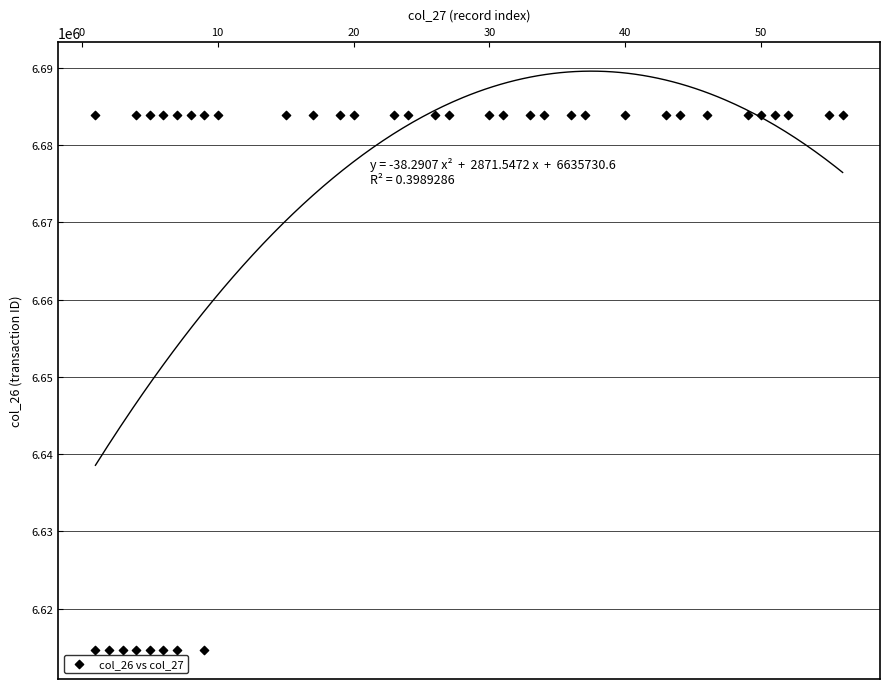

What is the range of X values (max minus min)?

55